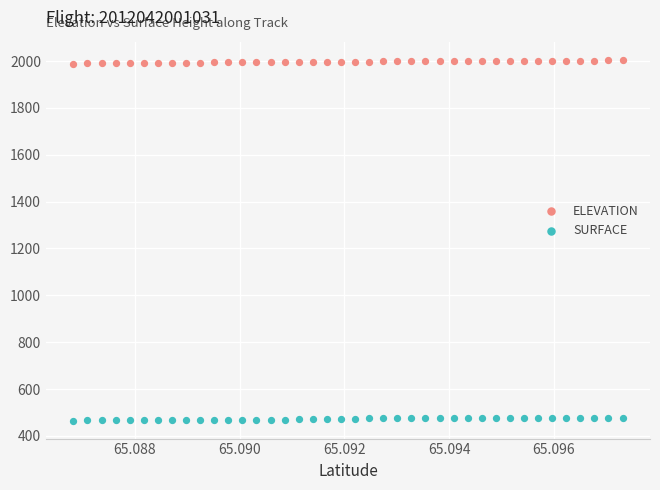

Which series contains the highest Y value?

ELEVATION